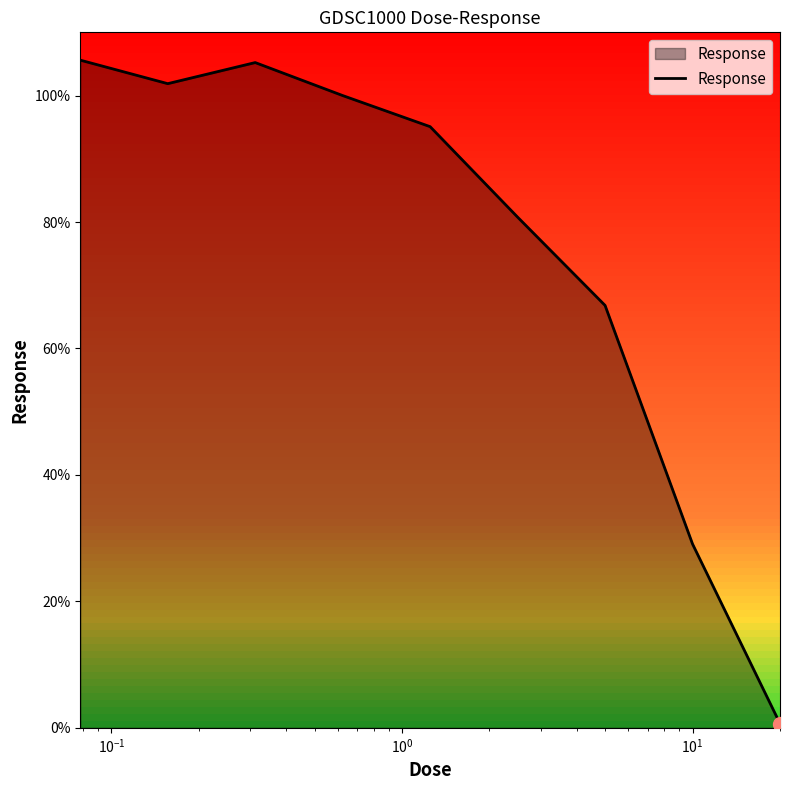

What is the greatest value displayed?

105.6